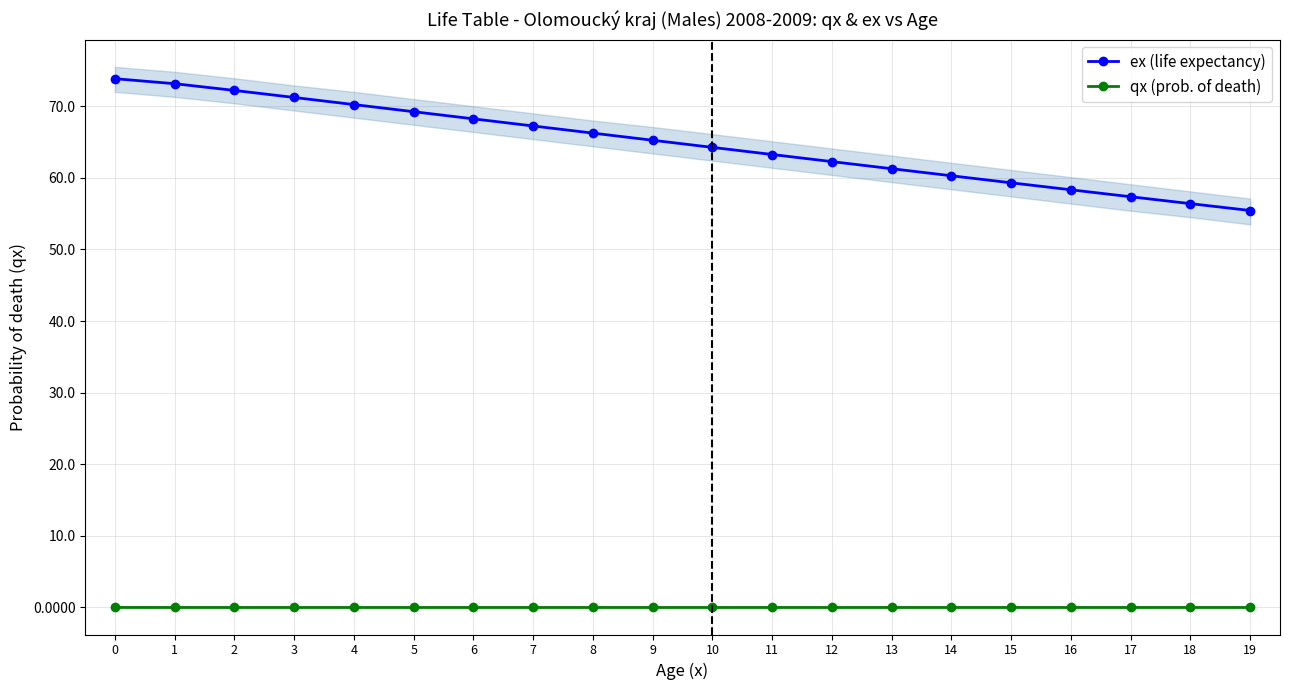

At which category does qx (prob. of death) reach its first local valley?

6